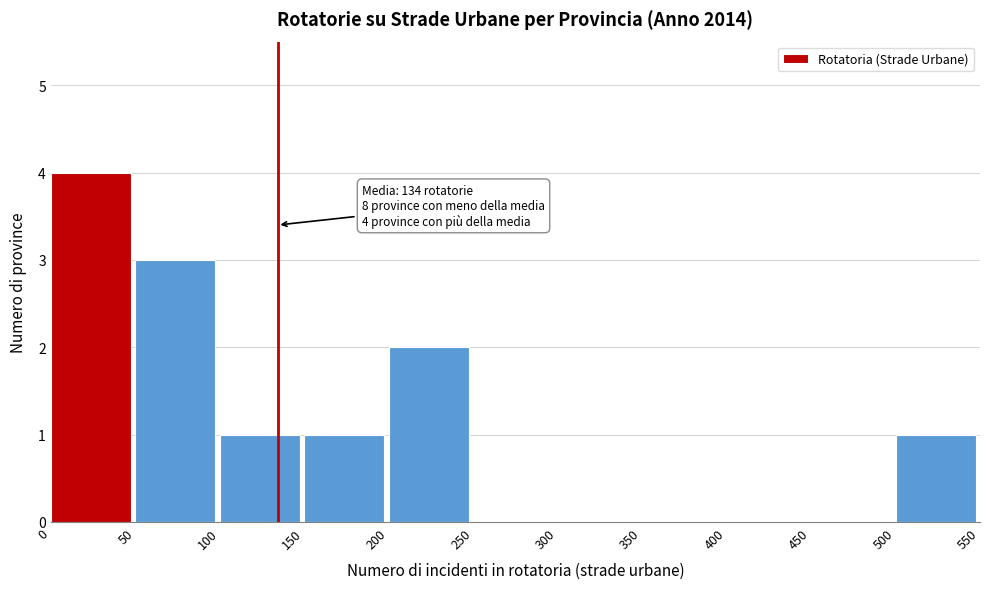

Which range on the x-axis has the tallest bar?

0 to 50